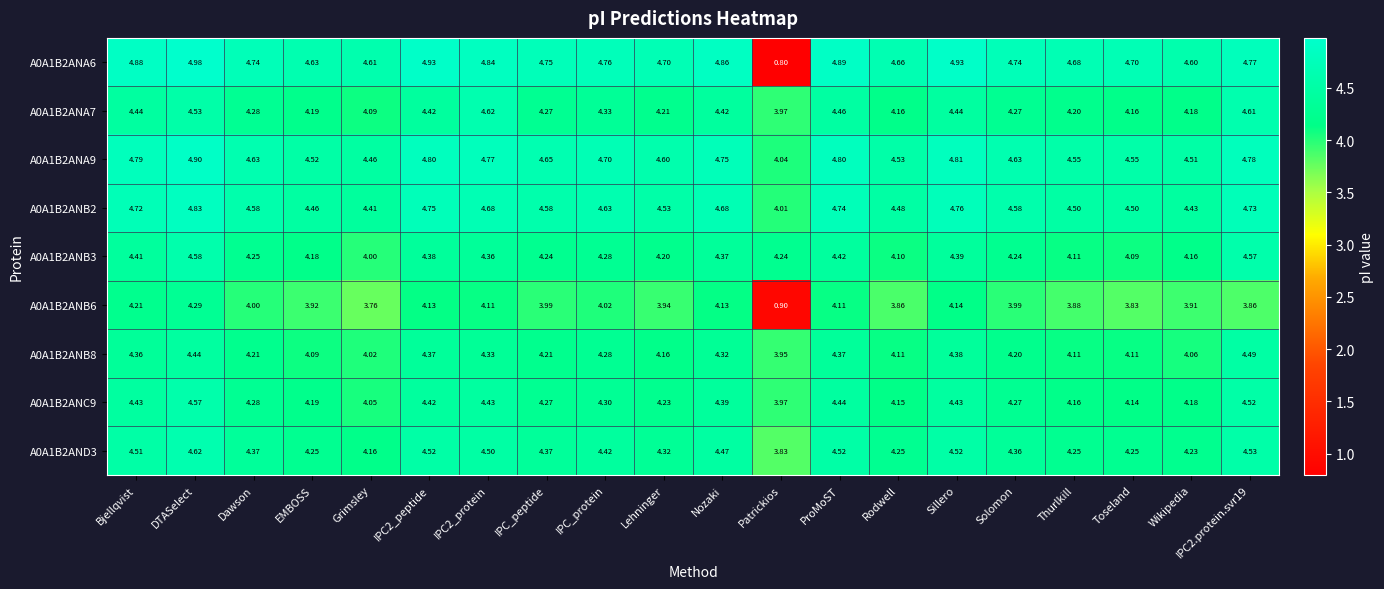

Which label corresponds to the largest value in the chart?

DTASelect